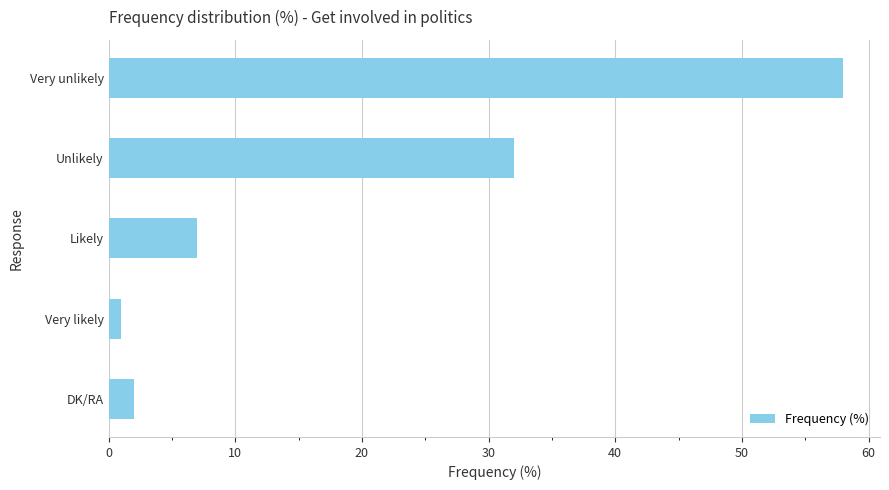

List the labels in order of value, smallest first.

Very likely, DK/RA, Likely, Unlikely, Very unlikely